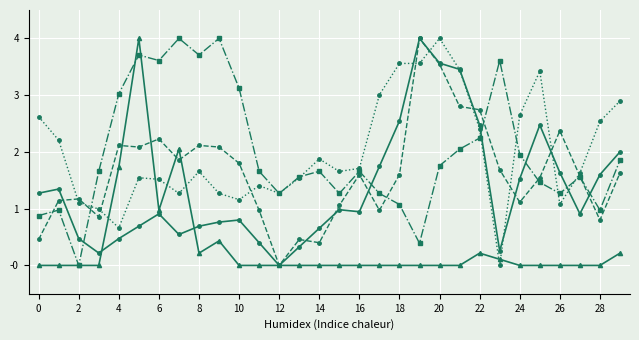

What is the greatest value displayed?

4.0